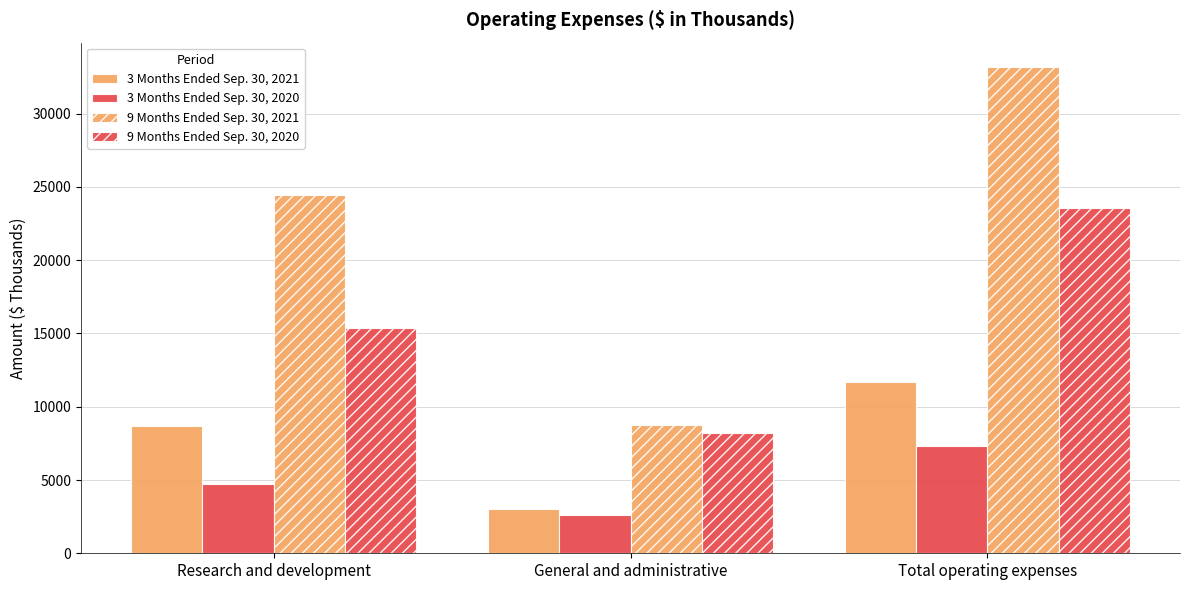

What is the label of the 2nd bar from the right?

General and administrative